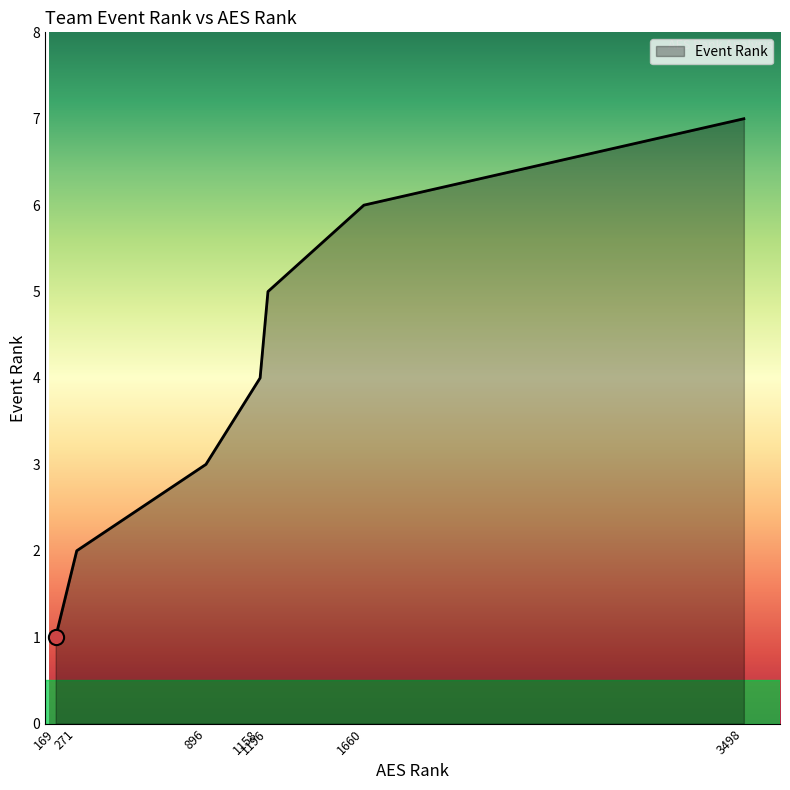

Which has a higher value, 271 or 1158?

1158